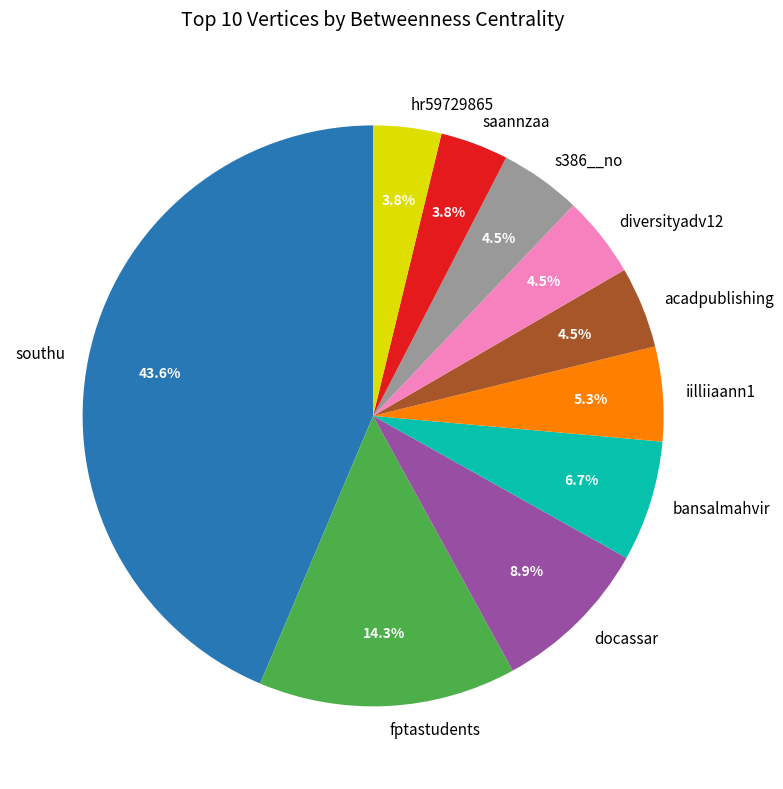

To the nearest percent, what portion does iilliiaann1 represent?

5%